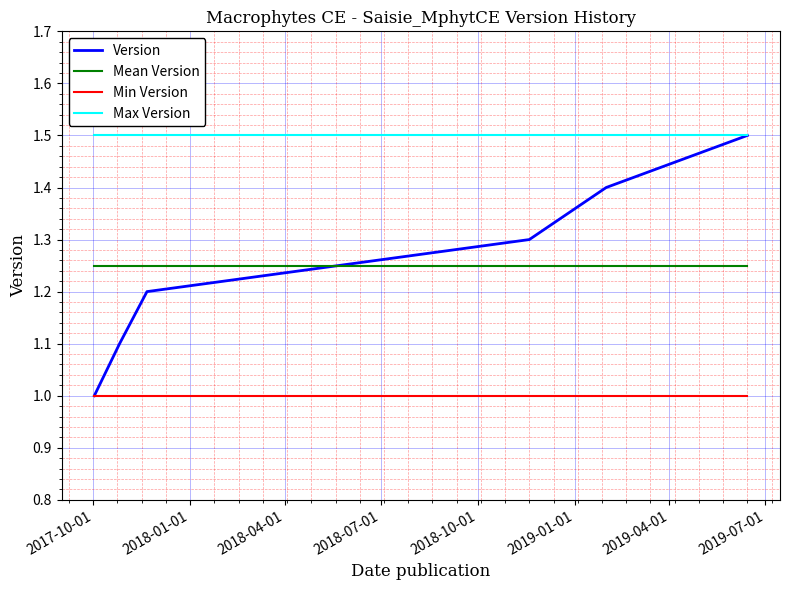

What is the smallest value displayed?

1.0